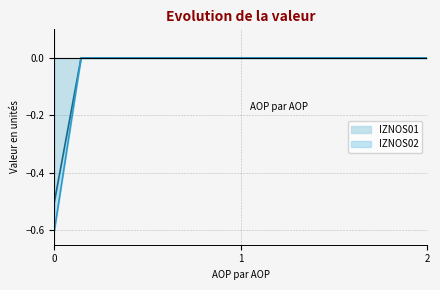

Is it true that IZNOS02 equals -0.0 at 4?

True